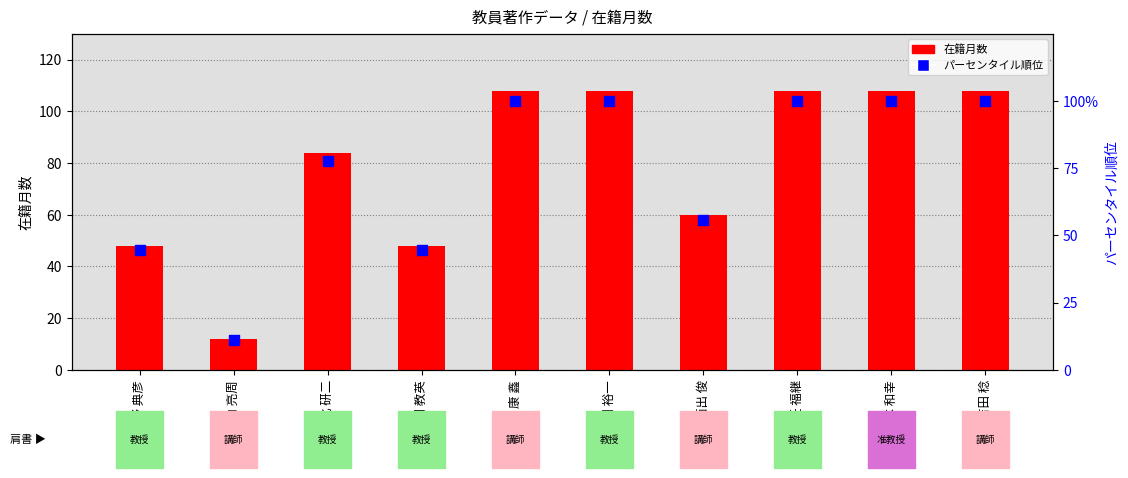

What are all the series names shown in the legend?

在籍月数, パーセンタイル順位